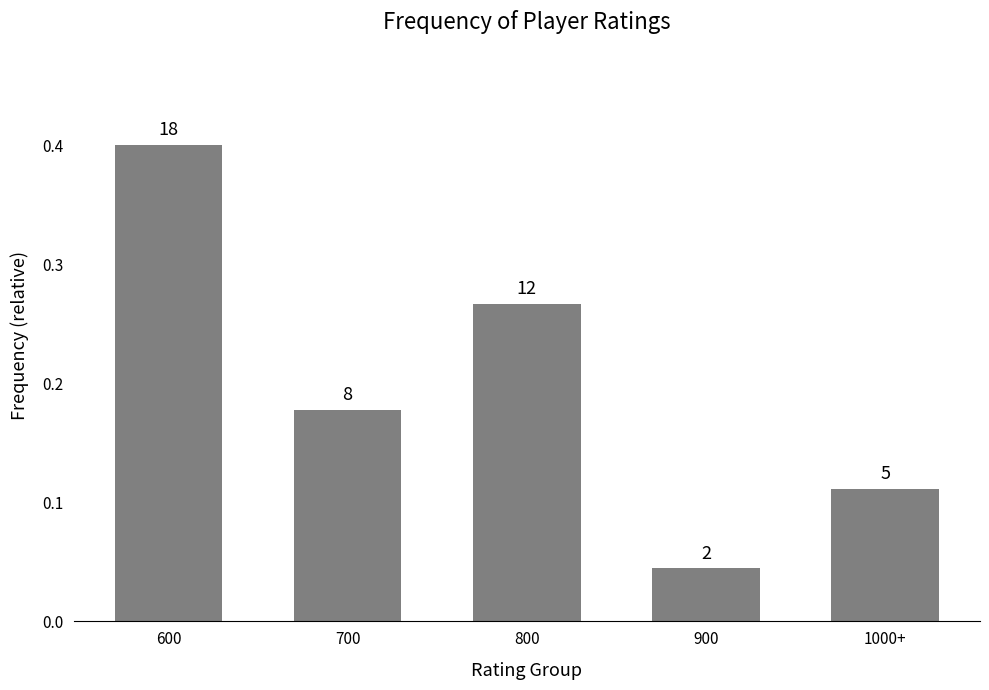

Does the chart contain stacked bars?

No